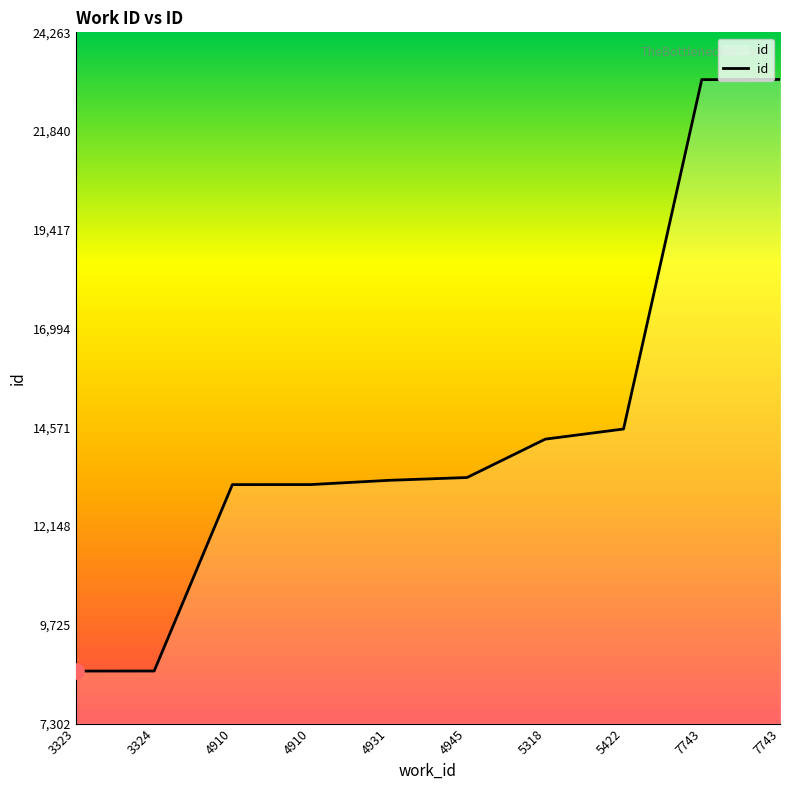

What is the change in value from 4910 to 4931?

+105